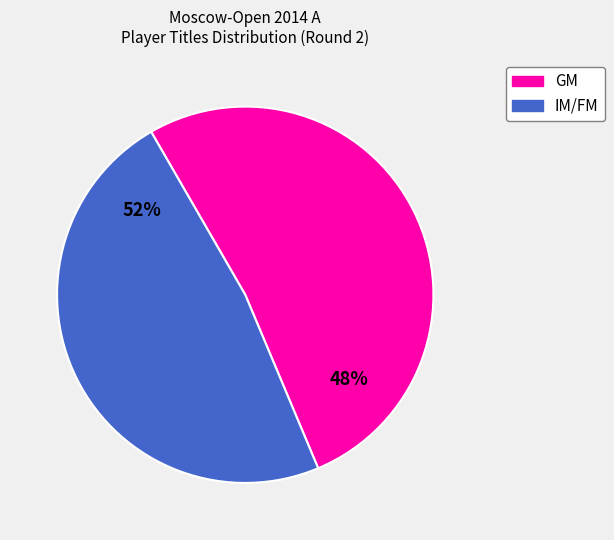

Is there any slice that represents more than half of the pie?

Yes